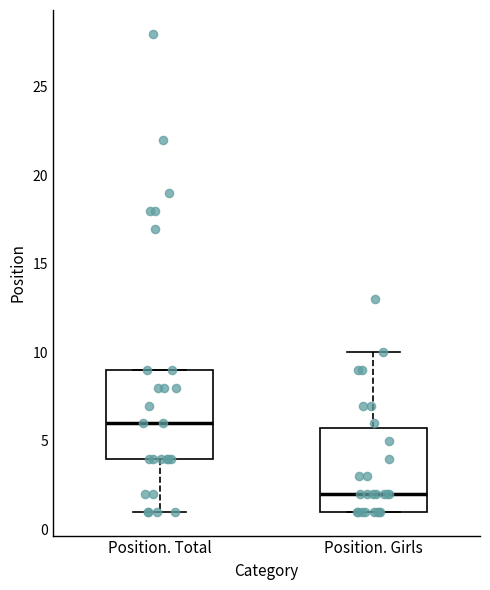

Reading left to right, transcribe this box plot: for each box, give where its median line is, the range the box spans, and where its two whiskers end, as read against the y-axis. The values are not printed on the chart, so give them approximately, as read against the axis.

Position. Total: median 6, box 4 to 9, whiskers 1 to 9
Position. Girls: median 2, box 1 to 6, whiskers 1 to 10